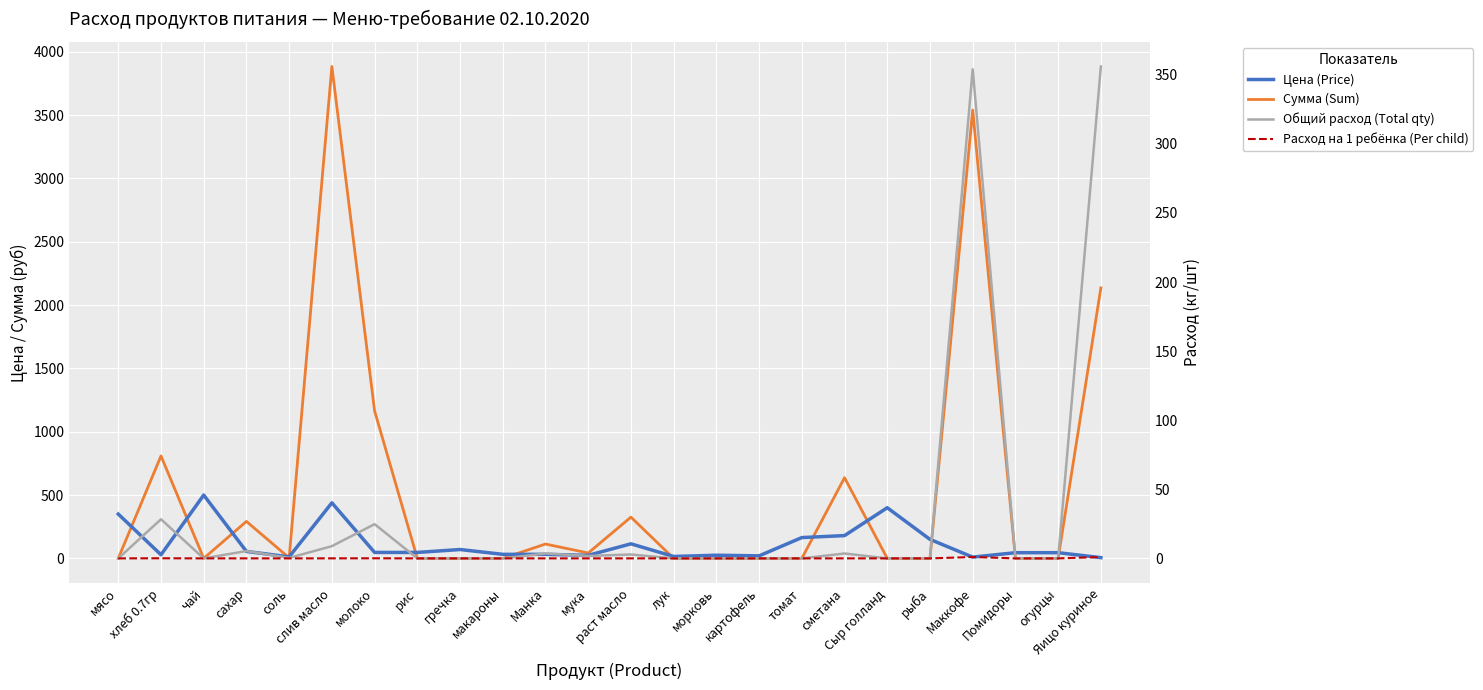

Reading left to right, extract all data points from this chart.

Цена (Price): мясо=350.0	хлеб 0.7гр=28.6	чай=500.0	сахар=55.0	соль=12.0	слив масло=438.9	молоко=47.0	рис=47.0	гречка=70.0	макароны=32.0	Манка=32.0	мука=24.0	раст масло=115.0	лук=15.0	морковь=25.0	картофель=20.0	томат=164.3	сметана=180.0	Сыр голланд=400.0	рыба=150.0	Маккофе=10.0	Помидоры=45.0	огурцы=45.0	Яицо куриное=6.0
Сумма (Sum): мясо=0.0	хлеб 0.7гр=809.1	чай=0.0	сахар=292.1	соль=4.2	слив масло=3884.2	молоко=1164.7	рис=0.0	гречка=0.0	макароны=0.0	Манка=113.3	мука=42.5	раст масло=325.7	лук=0.0	морковь=0.0	картофель=0.0	томат=0.0	сметана=637.2	Сыр голланд=0.0	рыба=0.0	Маккофе=3540.0	Помидоры=0.0	огурцы=0.0	Яицо куриное=2136.0
Общий расход (Total qty): мясо=0.0	хлеб 0.7гр=28.3	чай=0.0	сахар=5.3	соль=0.4	слив масло=8.8	молоко=24.8	рис=0.0	гречка=0.0	макароны=0.0	Манка=3.5	мука=1.8	раст масло=2.8	лук=0.0	морковь=0.0	картофель=0.0	томат=0.0	сметана=3.5	Сыр голланд=0.0	рыба=0.0	Маккофе=354.0	Помидоры=0.0	огурцы=0.0	Яицо куриное=356.0
Расход на 1 ребёнка (Per child): мясо=0.0	хлеб 0.7гр=0.1	чай=0.0	сахар=0.0	соль=0.0	слив масло=0.0	молоко=0.1	рис=0.0	гречка=0.0	макароны=0.0	Манка=0.0	мука=0.0	раст масло=0.0	лук=0.0	морковь=0.0	картофель=0.0	томат=0.0	сметана=0.0	Сыр голланд=0.0	рыба=0.0	Маккофе=1.0	Помидоры=0.0	огурцы=0.0	Яицо куриное=1.0